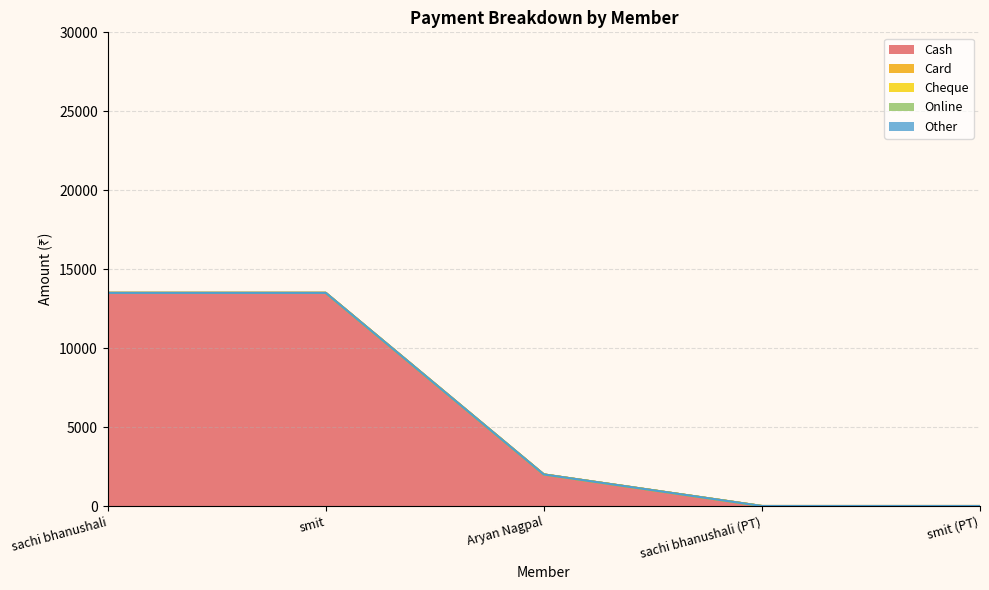

True or false: Cheque and Other intersect in this chart.

False